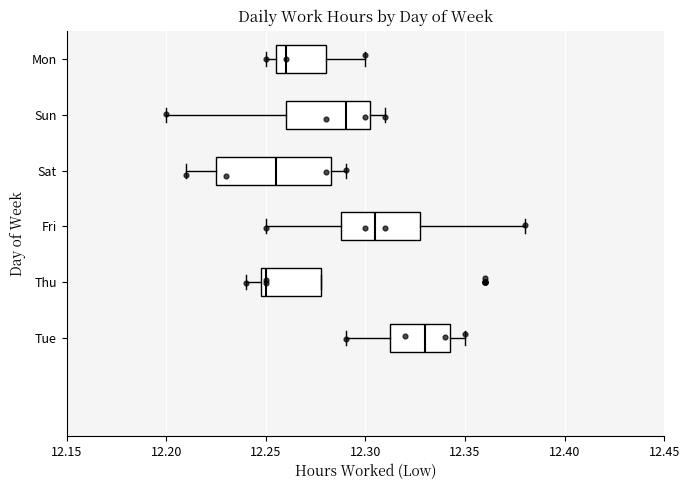

Reading bottom to top, read every box against the x-axis: the position of its median line, the range the box covers, and the ends of its whiskers. The values are not printed on the chart, so give them approximately, as read against the axis.

Tue: median 12.330, box 12.315 to 12.345, whiskers 12.290 to 12.350
Thu: median 12.250 (just right of the box's left edge), box 12.250 to 12.280, whiskers 12.240 to 12.280
Fri: median 12.305, box 12.290 to 12.330, whiskers 12.250 to 12.380
Sat: median 12.255, box 12.225 to 12.285, whiskers 12.210 to 12.290
Sun: median 12.290, box 12.260 to 12.305, whiskers 12.200 to 12.310
Mon: median 12.260, box 12.255 to 12.280, whiskers 12.250 to 12.300